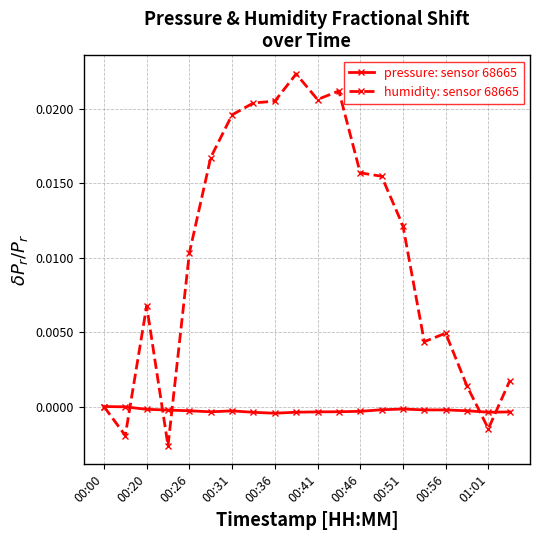

Which series has the largest total across all categories?

humidity: sensor 68665